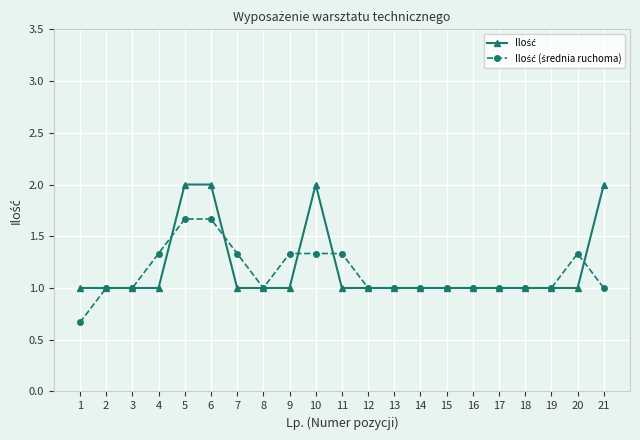

What is the spread (max minus min) of values at 1?

0.3